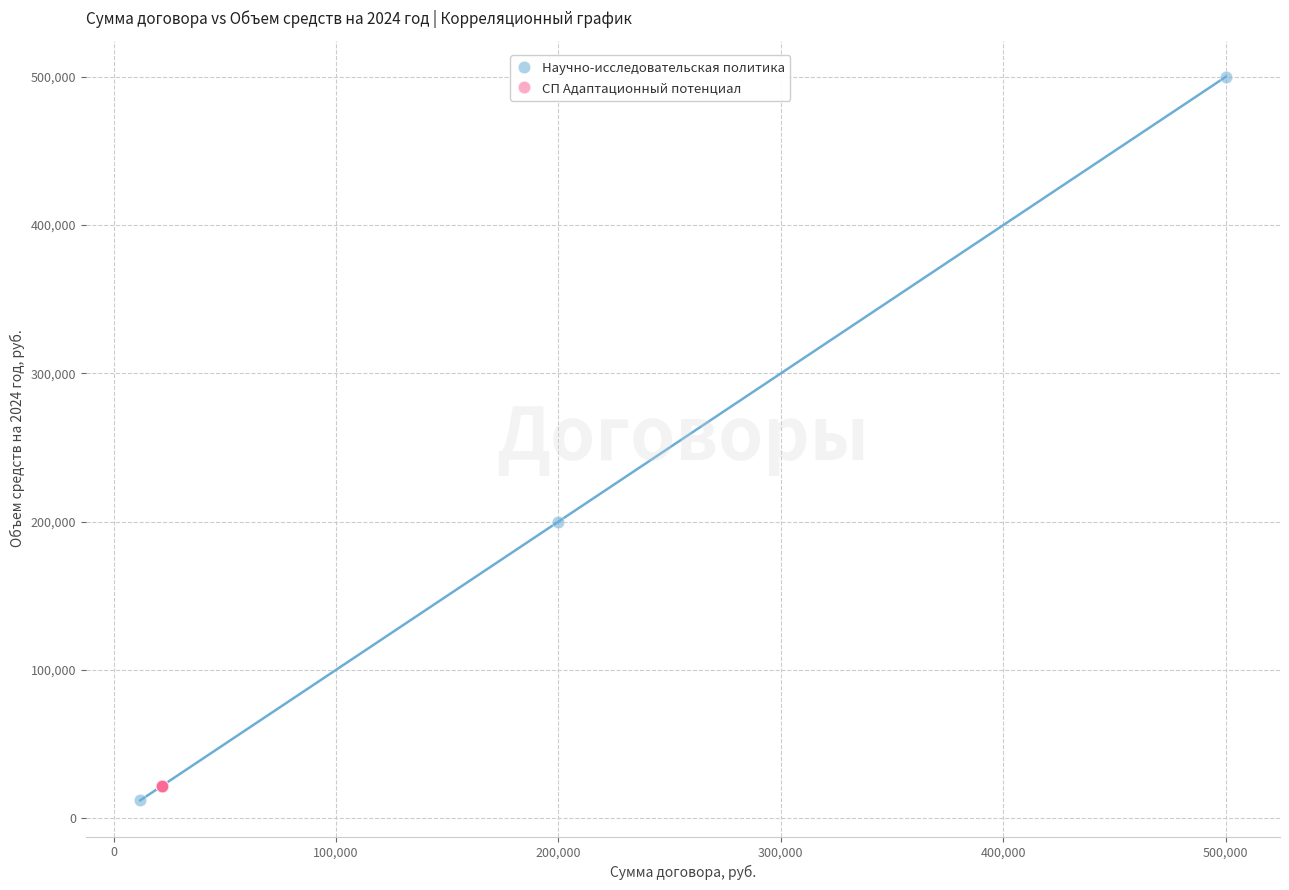

Which series reaches the maximum Y coordinate?

Научно-исследовательская политика